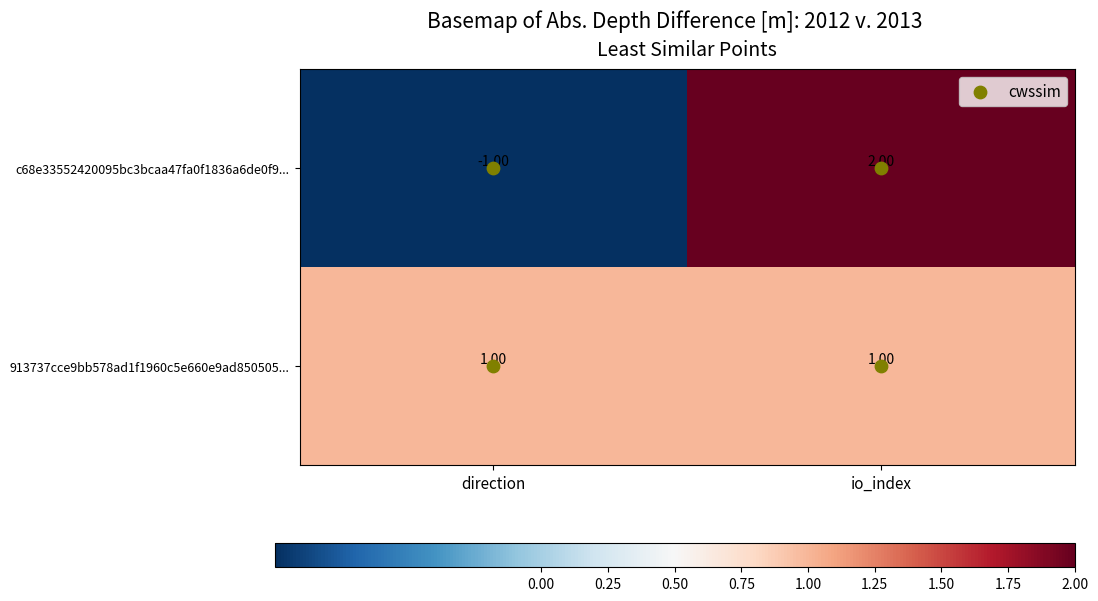

Which series has the largest total across all categories?

913737cce9bb578ad1f1960c5e660e9ad850505...